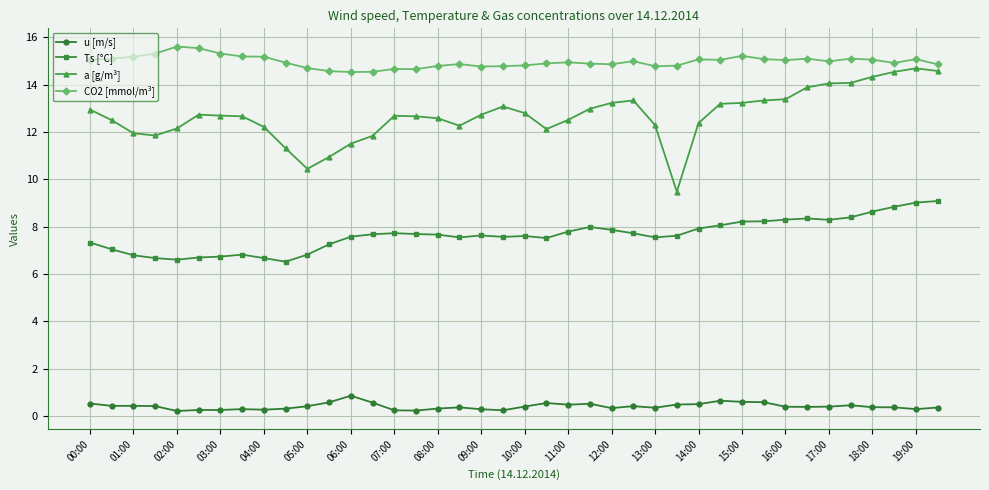

True or false: u [m/s] has more than 0 interior local peaks.

True